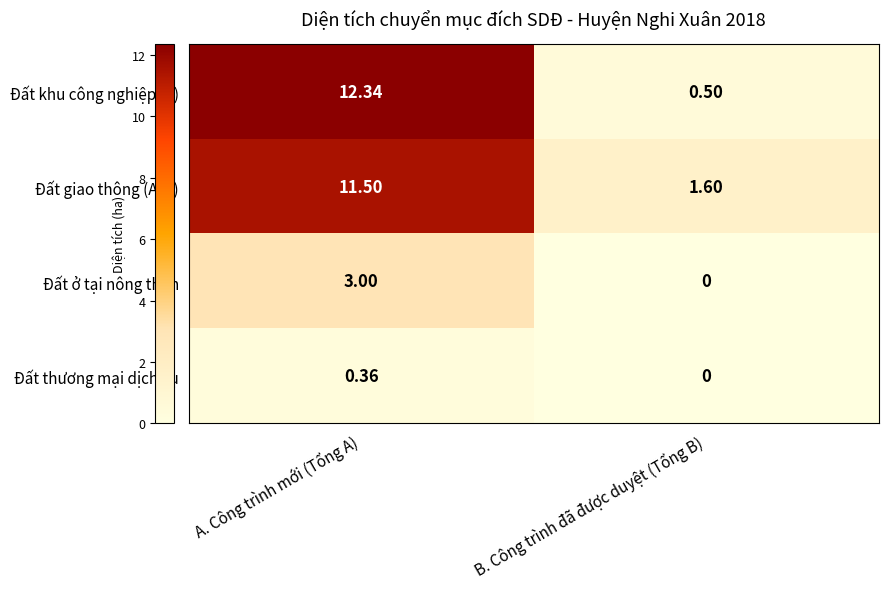

Count the number of data series in this chart.

4